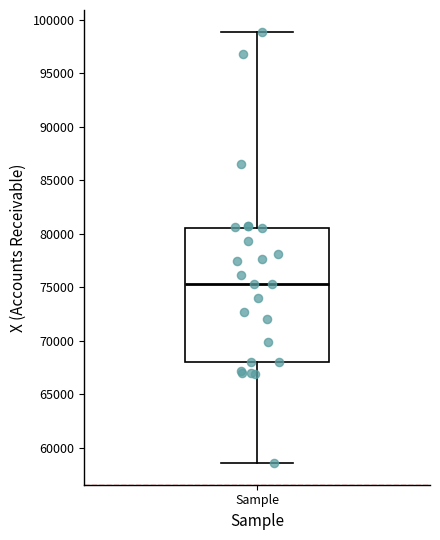

Read this box plot against the y-axis: the position of the median line, the range covered by the box, and the ends of both whiskers. The values are not printed on the chart, so give them approximately, as read against the axis.

median 75500, box 68000 to 80500, whiskers 58500 to 99000